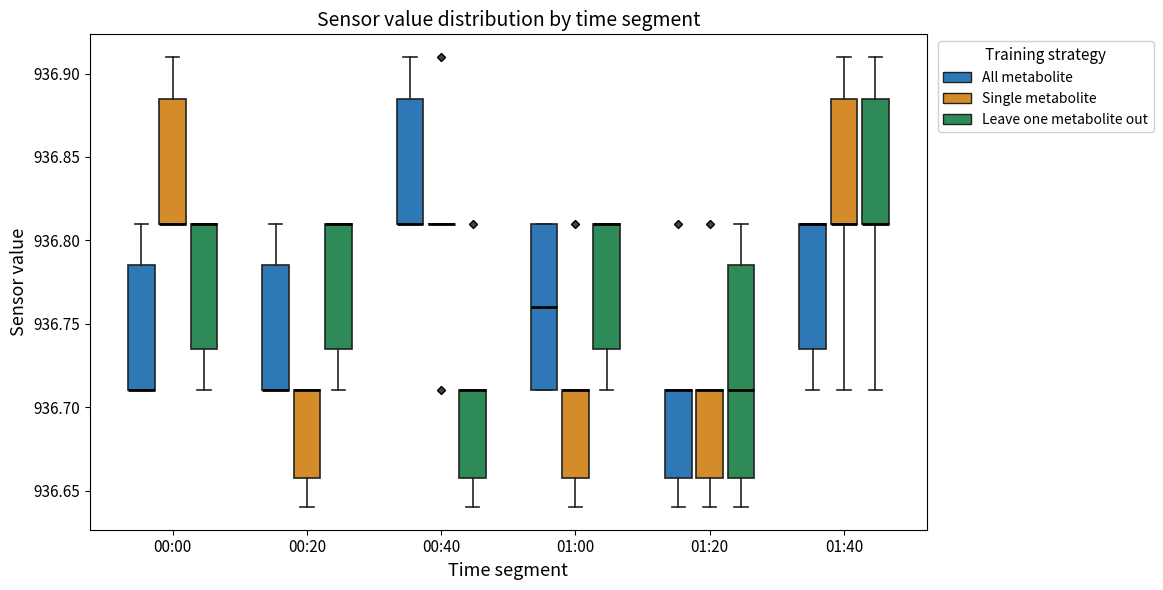

Where is the lower edge of the box for 01:20 (Single metabolite) on the y-axis? The values are not printed on the chart, so give them approximately, as read against the axis.

936.660